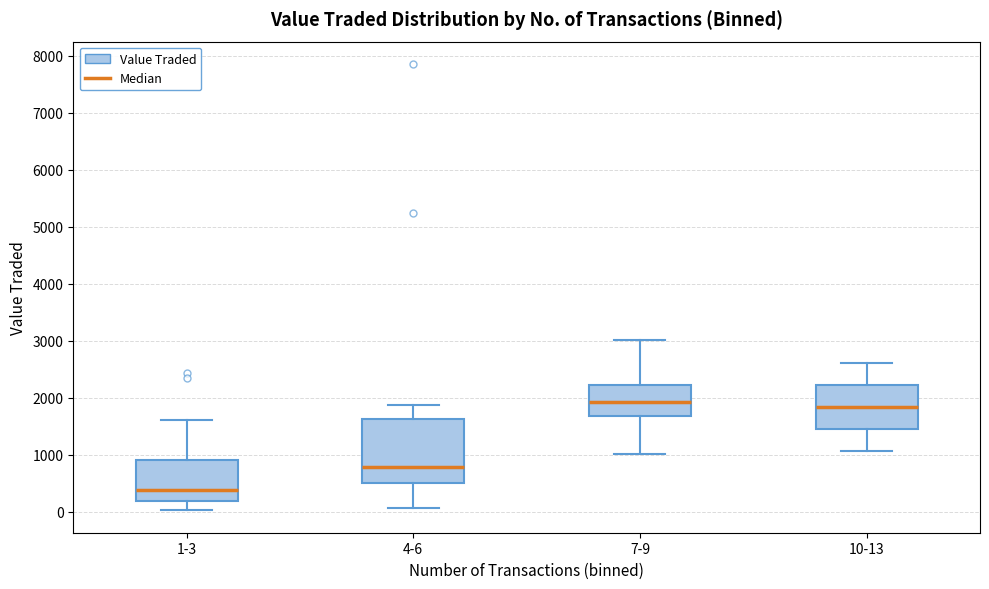

Reading left to right, read every box against the y-axis: the position of its median line, the range the box covers, and the ends of its whiskers. The values are not printed on the chart, so give them approximately, as read against the axis.

1-3: median 400, box 200 to 900, whiskers 0 to 1600
4-6: median 800, box 500 to 1600, whiskers 100 to 1900
7-9: median 1900, box 1700 to 2200, whiskers 1000 to 3000
10-13: median 1800, box 1500 to 2200, whiskers 1100 to 2600